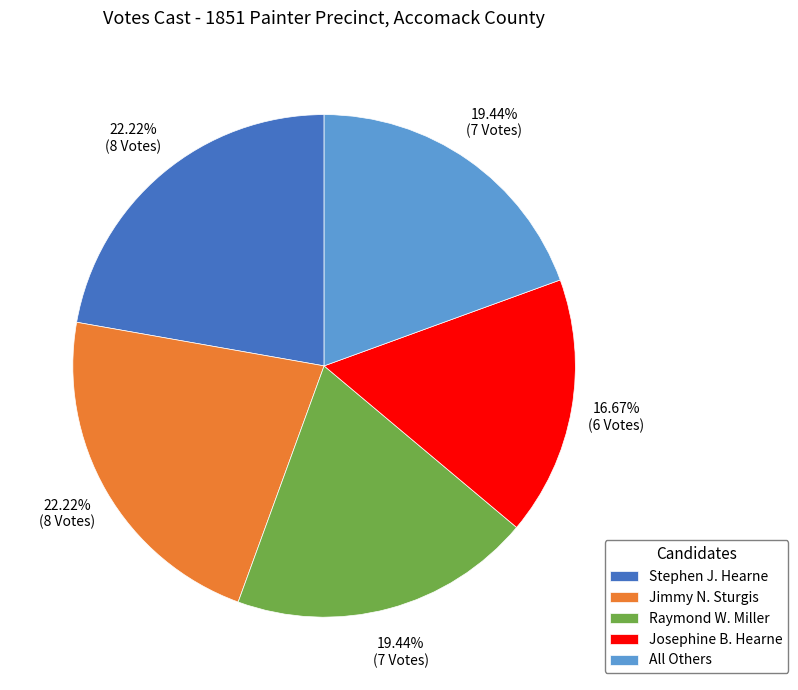

Combined, what portion of the pie is Jimmy N. Sturgis and Raymond W. Miller?

41.7%